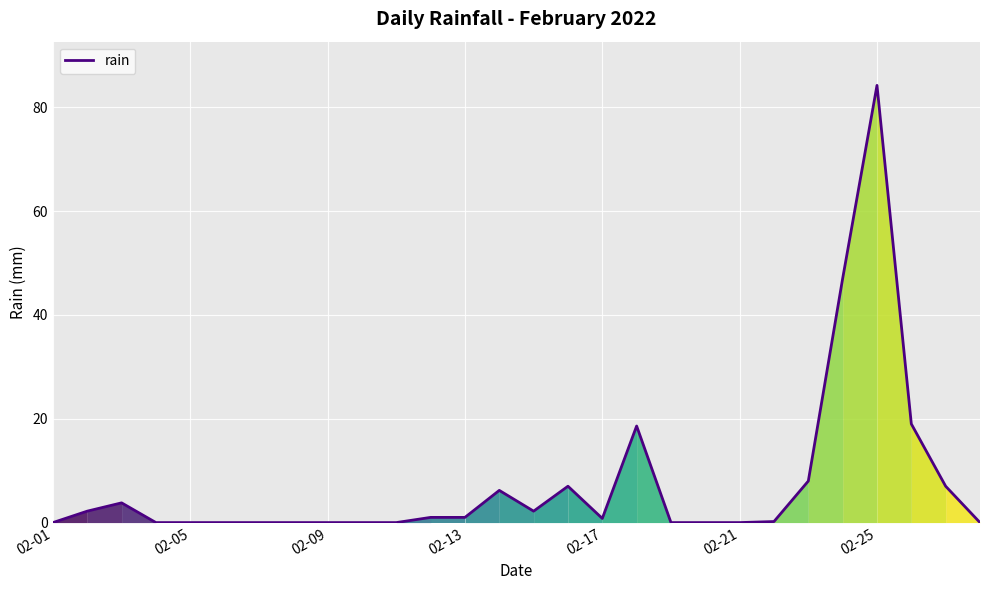

What is the greatest value displayed?

84.2